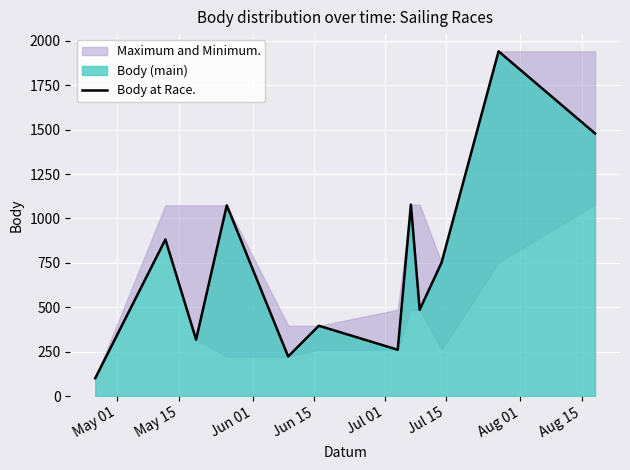

What is the maximum value for Body at Race.?

1941